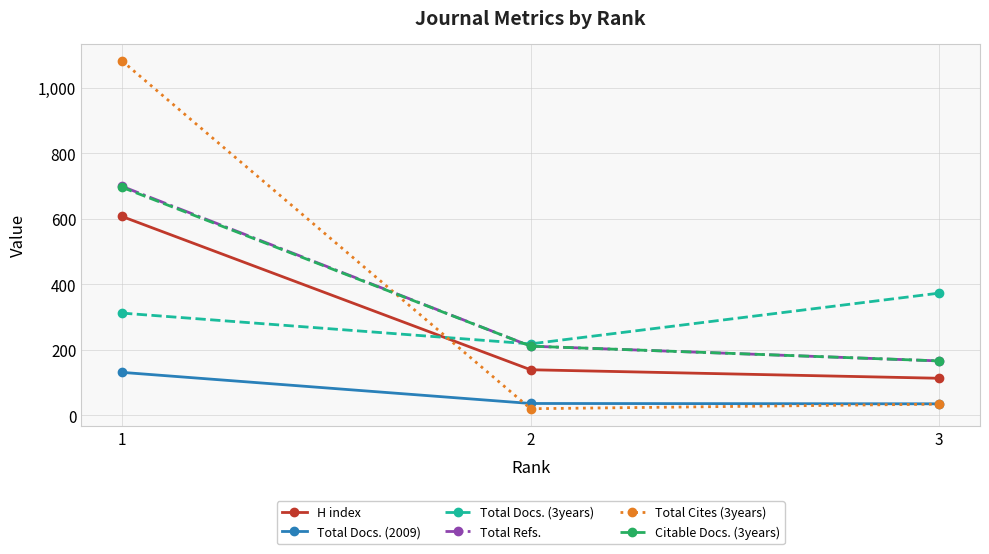

Does the chart have visible grid lines?

Yes